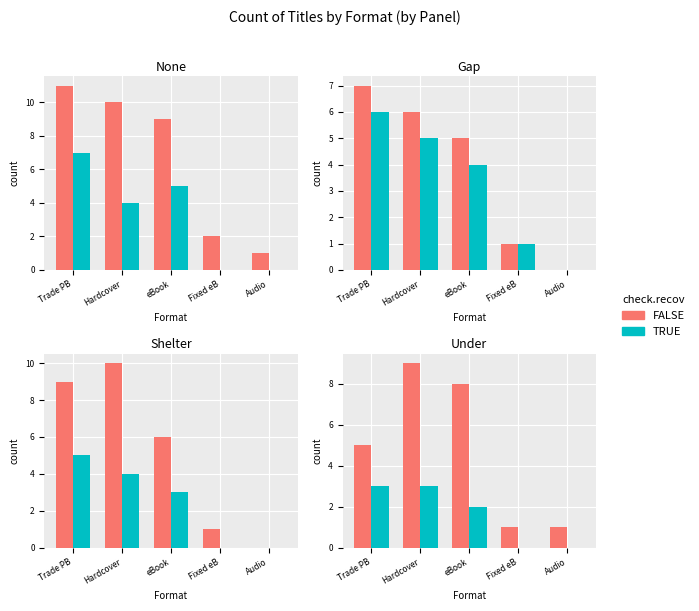

The value of TRUE at Fixed eB is 0. True or false?

True